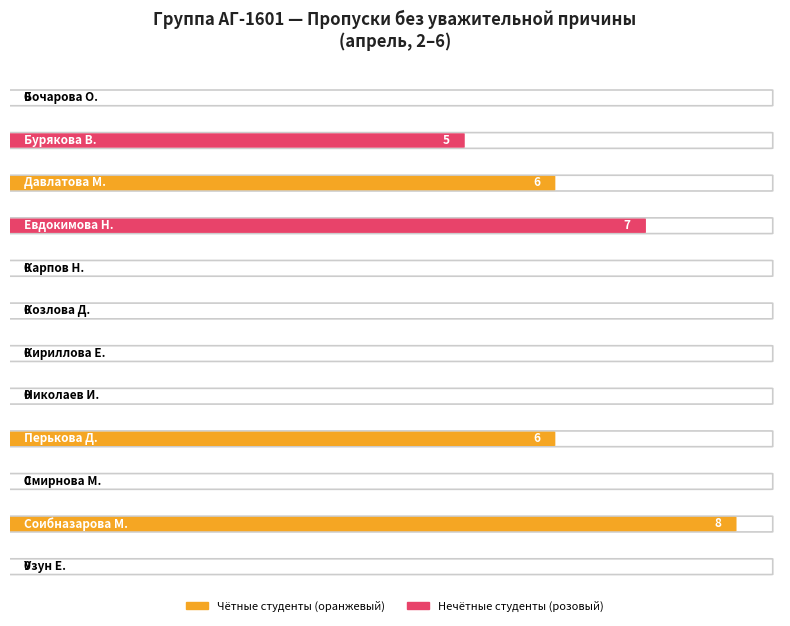

What position from the right is Бурякова В.?

11